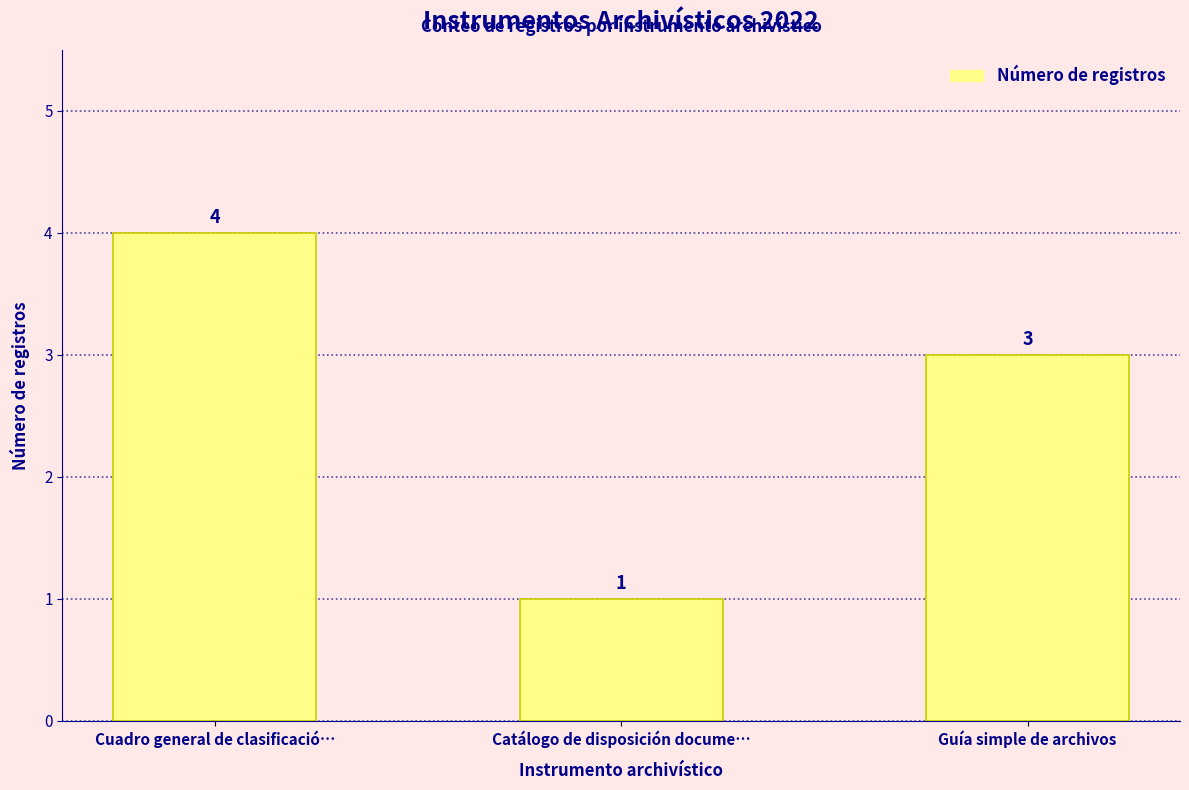

Approximately how many times larger is the value at Cuadro general de clasificació… compared to Guía simple de archivos?

1.3